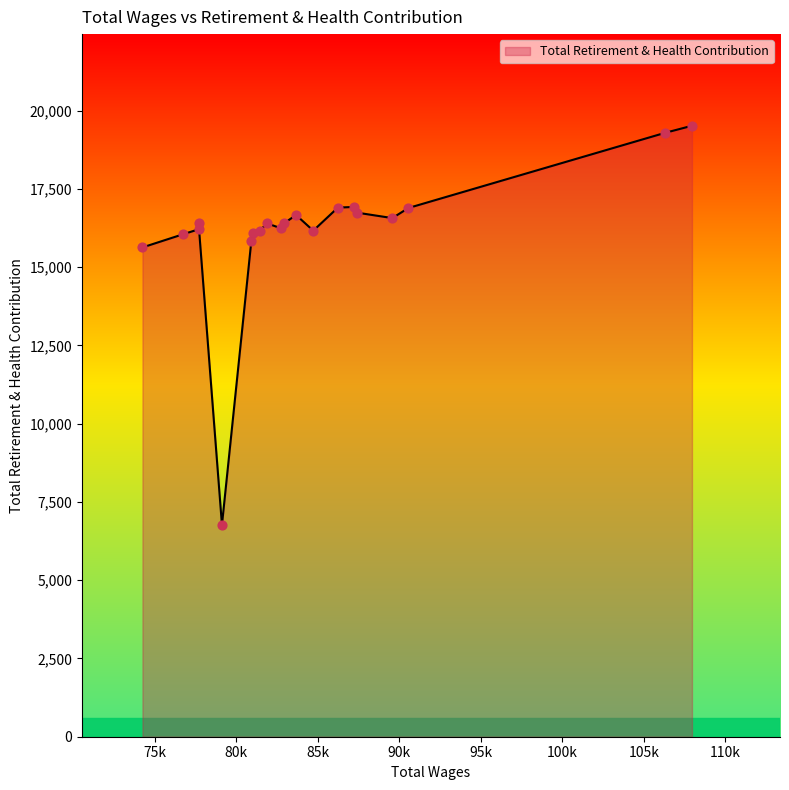

What is the greatest value displayed?

19521